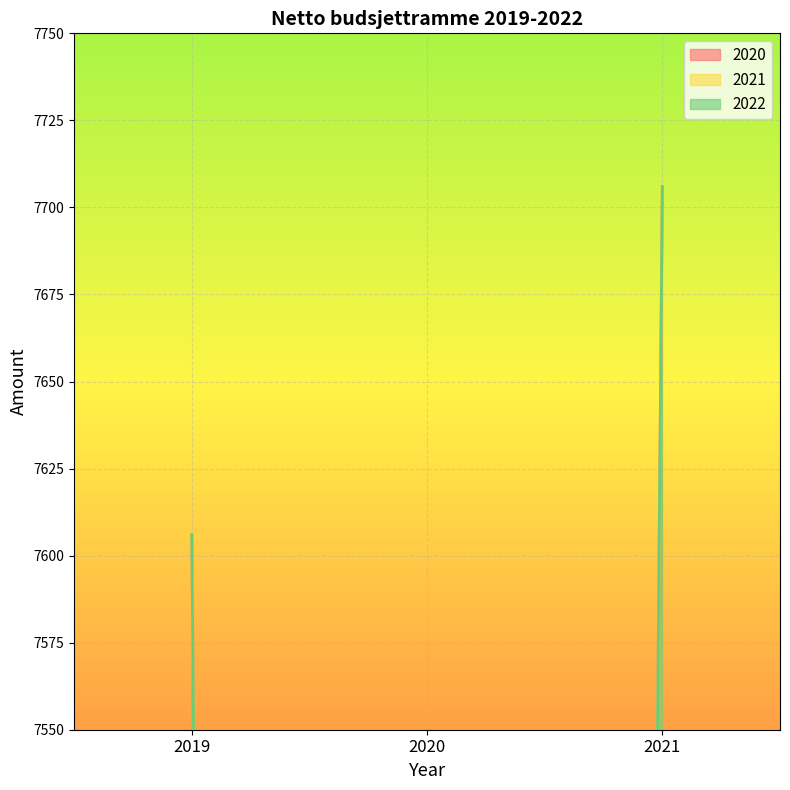

What are all the series names shown in the legend?

2020, 2021, 2022